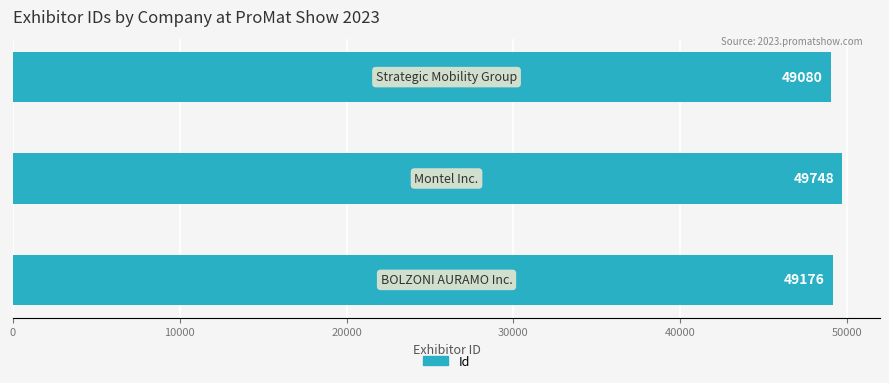

What is the smallest value displayed?

49080